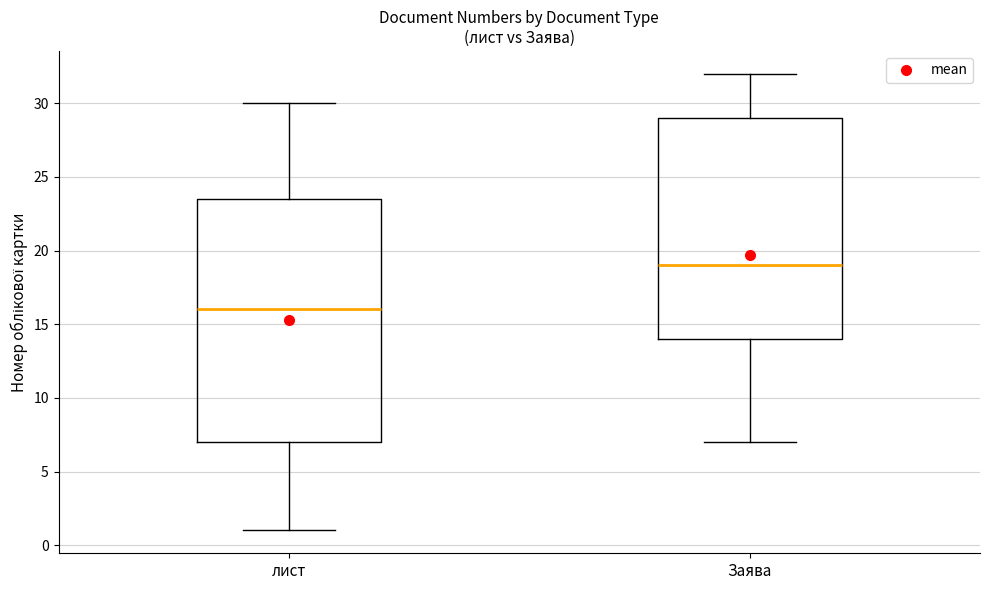

Reading left to right, transcribe this box plot: for each box, give where its median line is, the range the box spans, and where its two whiskers end, as read against the y-axis. The values are not printed on the chart, so give them approximately, as read against the axis.

лист: median 16.0, box 7.0 to 23.5, whiskers 1.0 to 30.0
Заява: median 19.0, box 14.0 to 29.0, whiskers 7.0 to 32.0